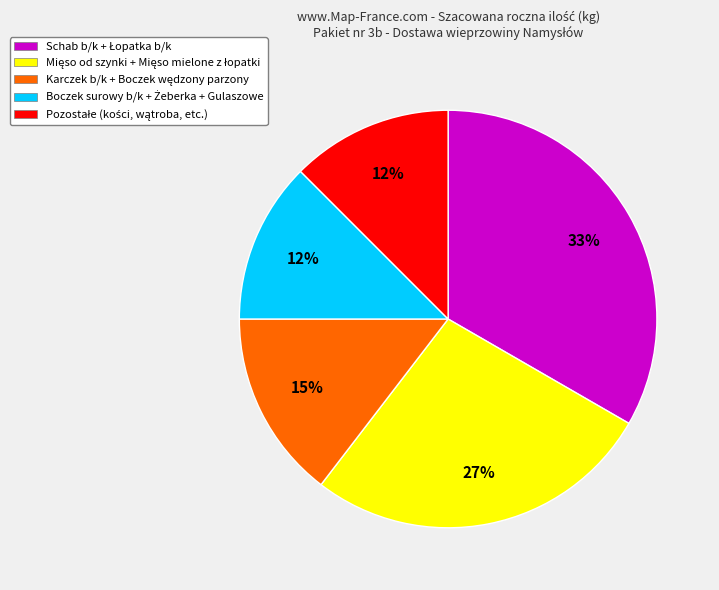

Is there a majority slice in this chart?

No